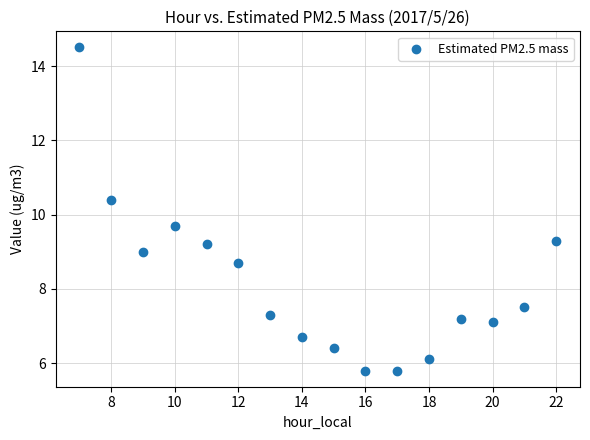

What Y value in the scatter plot is closest to 10?

9.7